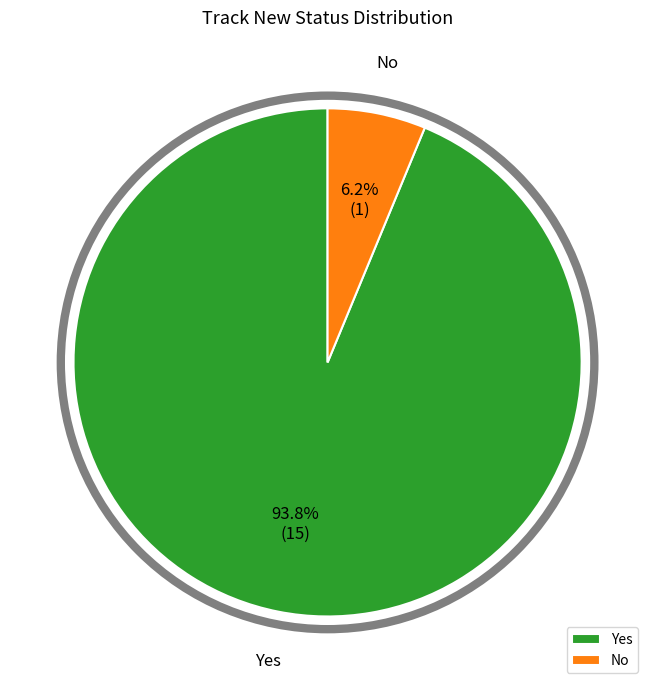

What percentage is the Yes slice, to the nearest percent?

94%